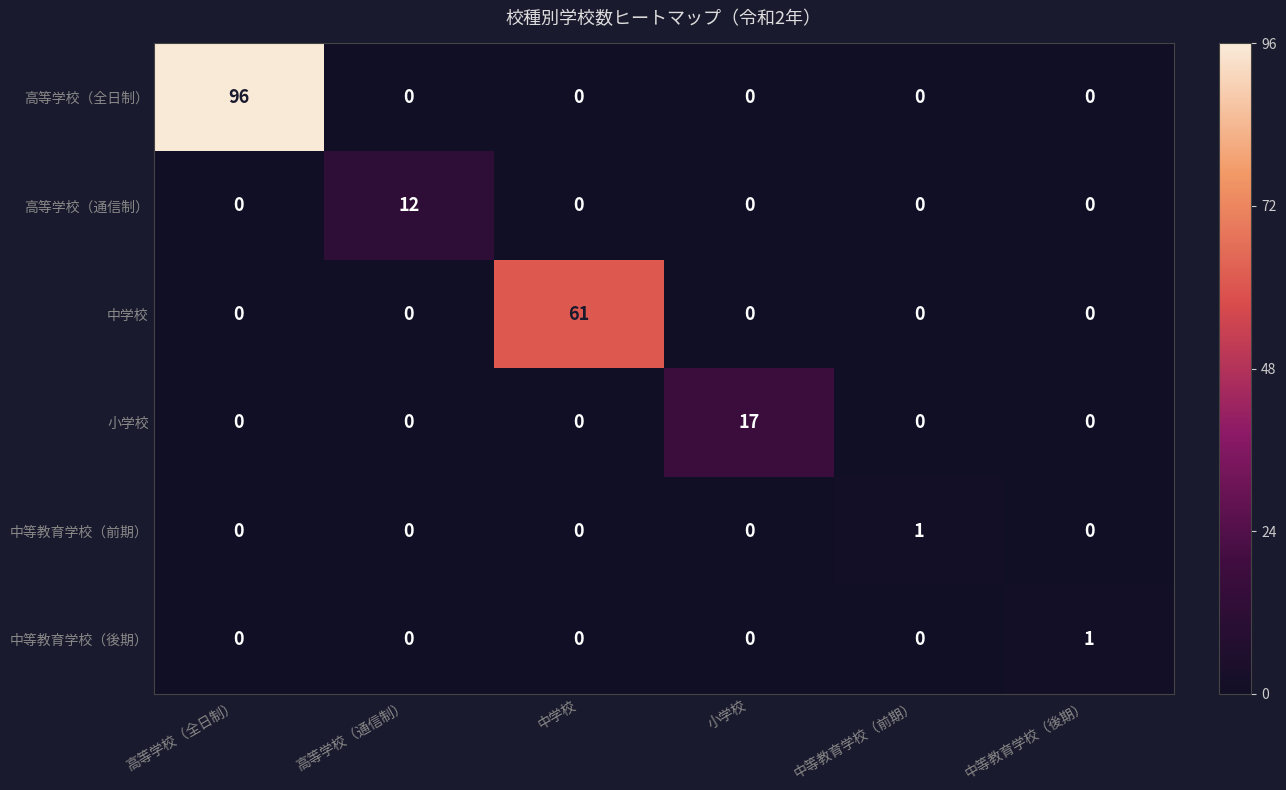

True or false: 高等学校（全日制） has a value of 0 at 高等学校（通信制）.

True